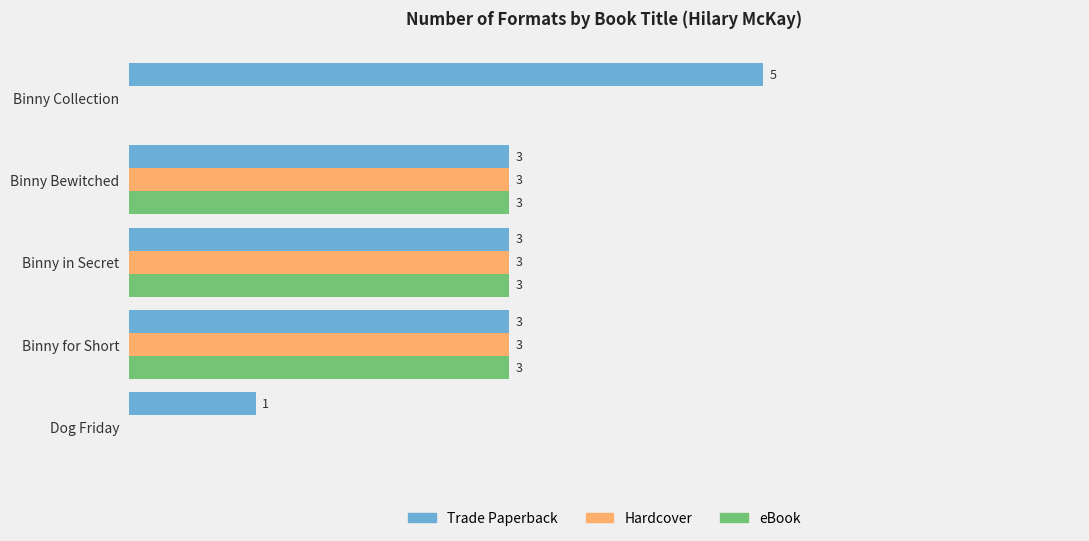

Which label corresponds to the largest value in the chart?

Binny Collection